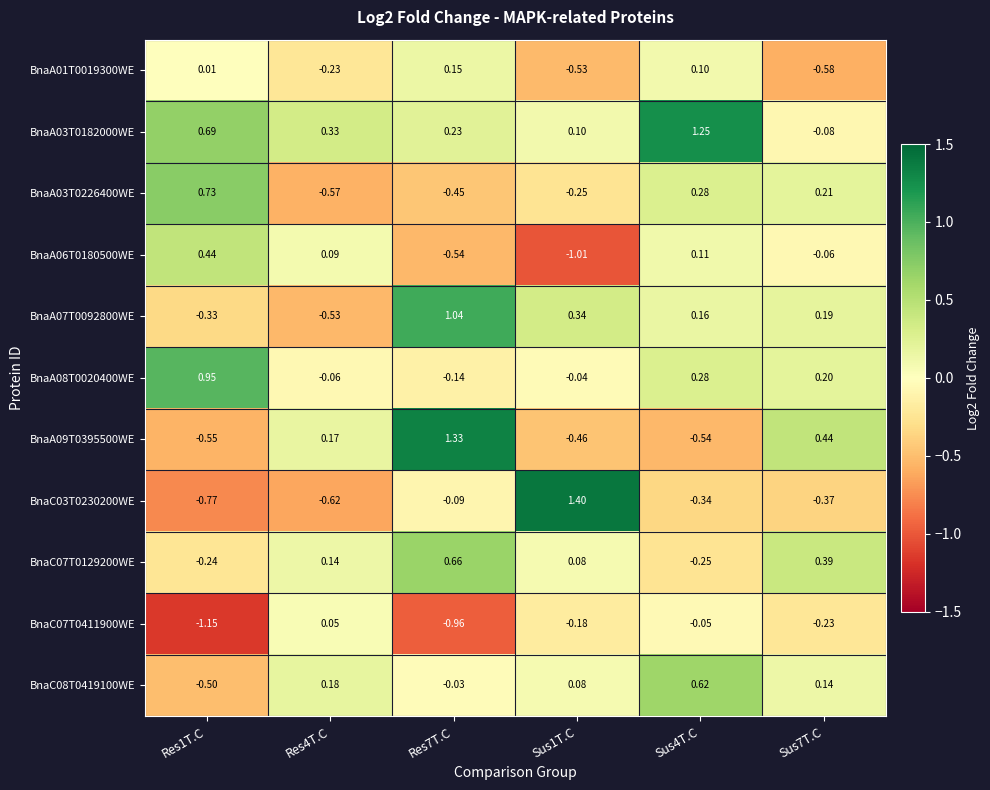

Which category has the highest value across all series?

Sus1T.C